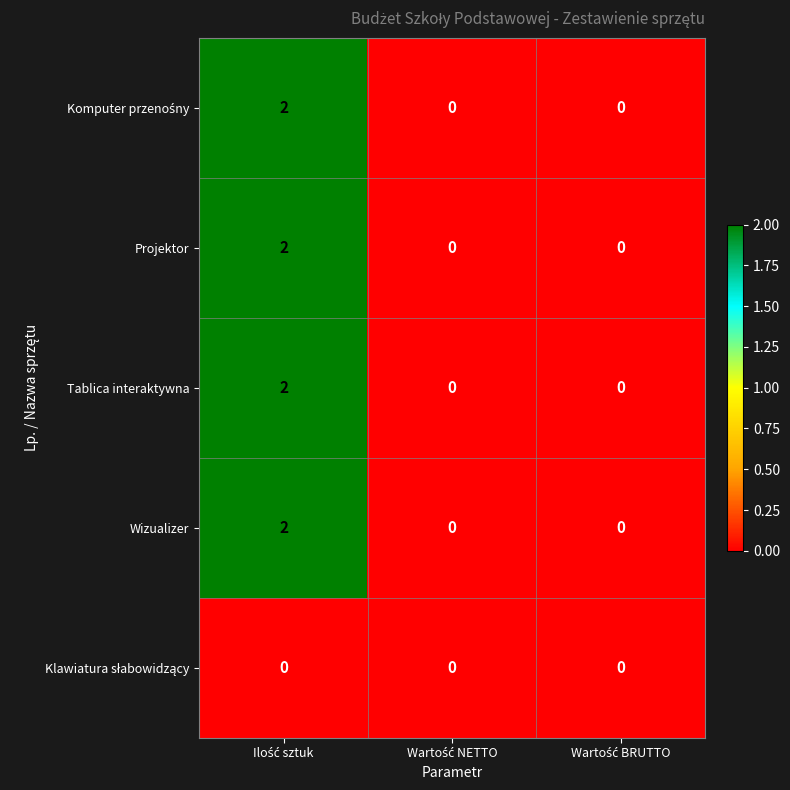

At which category is the sum across all series the highest?

Ilość sztuk